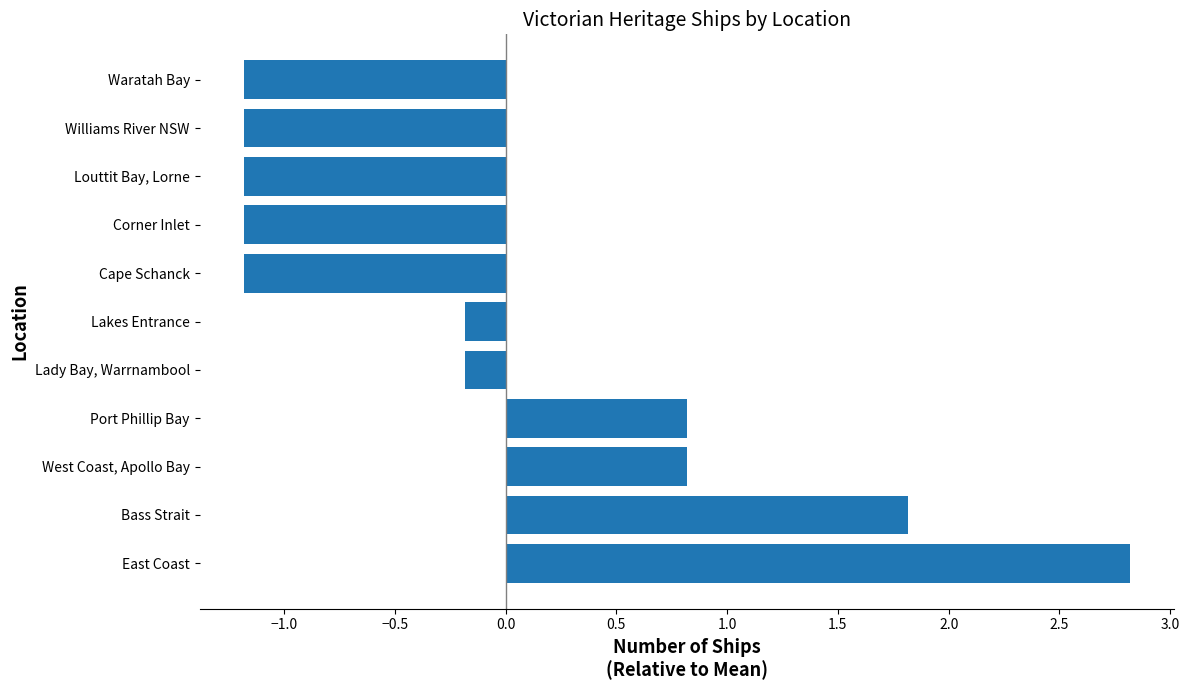

What is the difference between the second highest and minimum values?

3.0